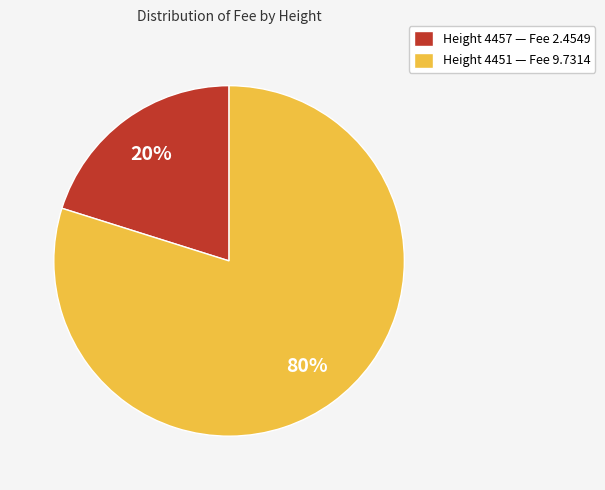

How many segments does this pie chart have?

2